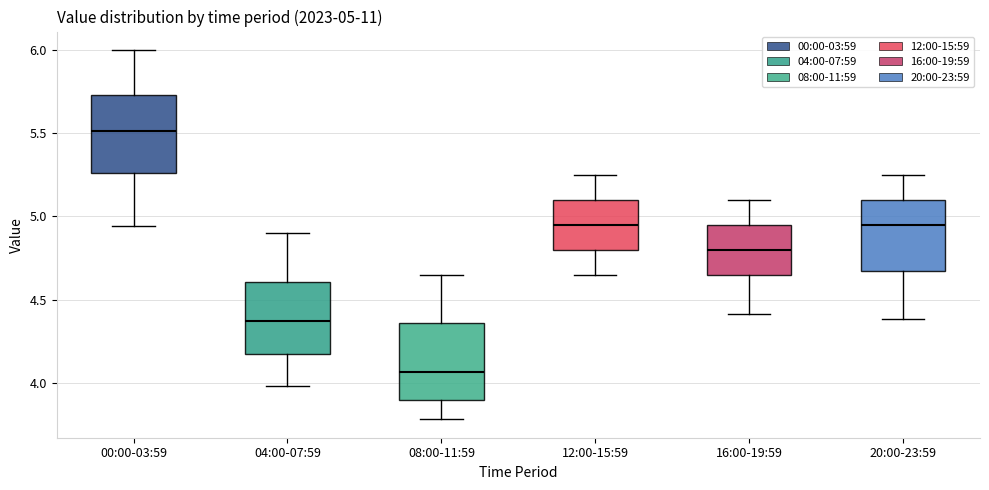

Which box has the lowest median line?

08:00-11:59